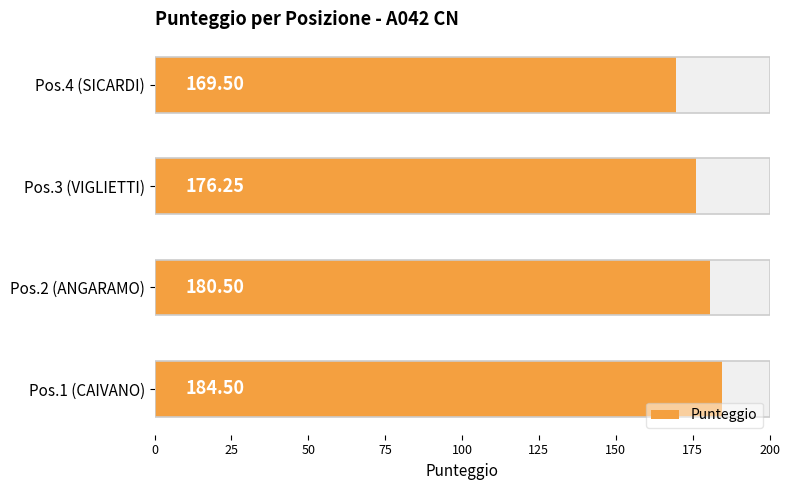

How many bars are there in total?

4